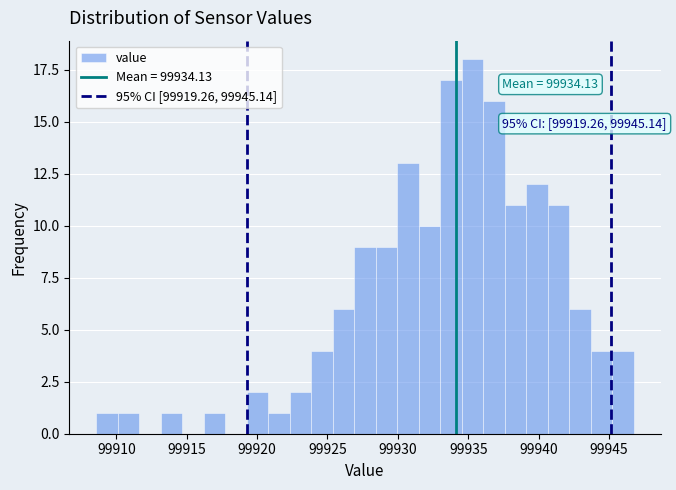

Around what value on the x-axis is the tallest bar? Give the approximate position of its centre, as read against the axis.

99935.5